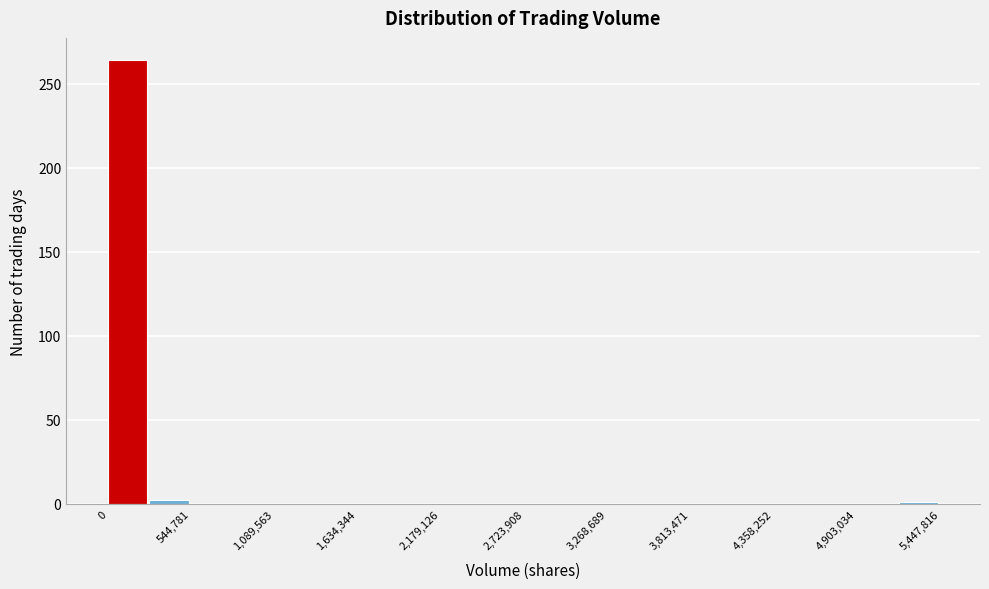

Around what value on the x-axis is the tallest bar? Give the approximate position of its centre, as read against the axis.

100000